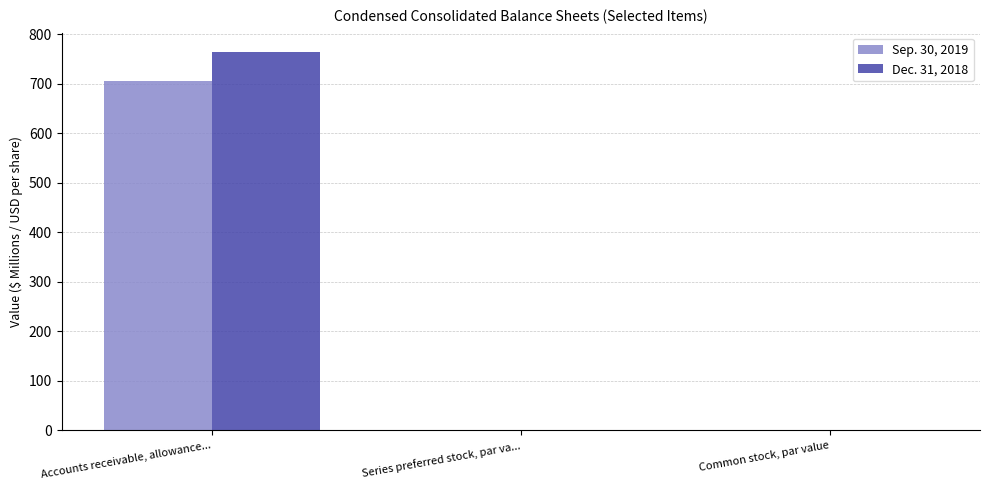

Does the chart contain stacked bars?

No